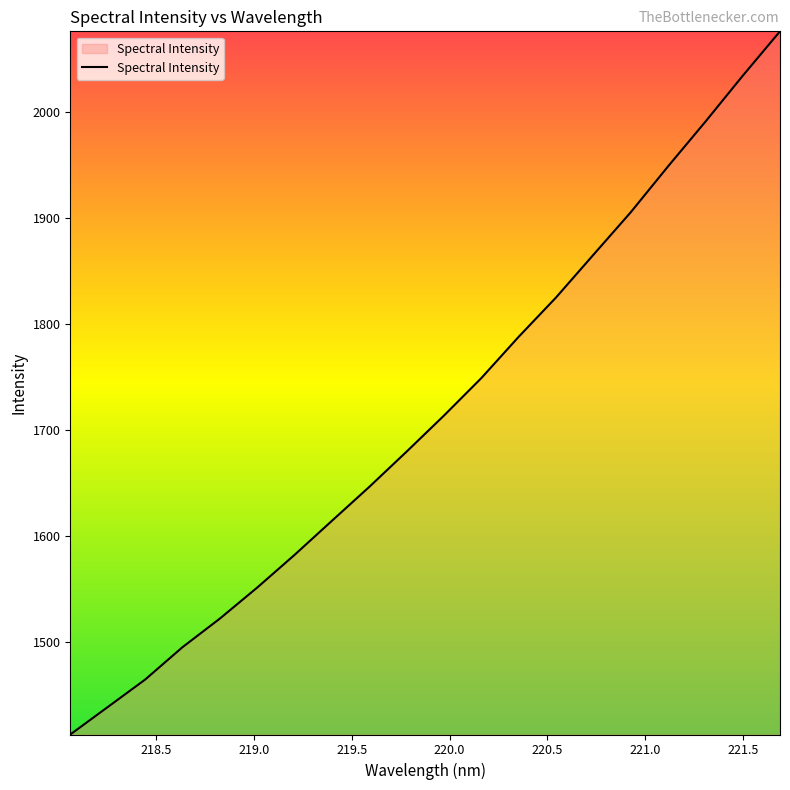

What is the difference between the maximum and minimum values?

663.8